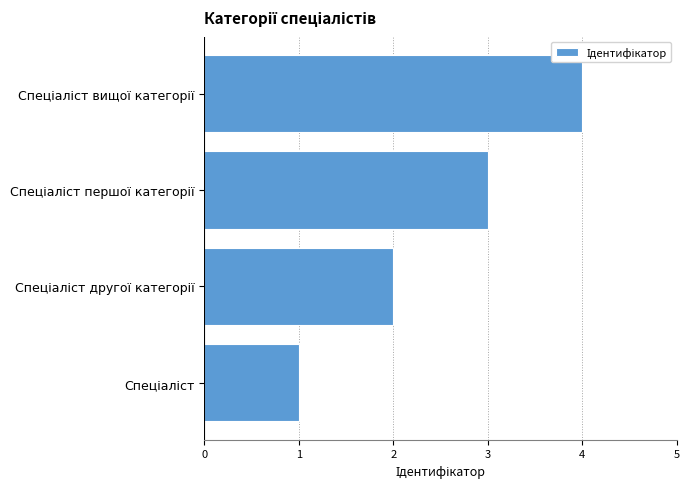

What is the greatest value displayed?

4